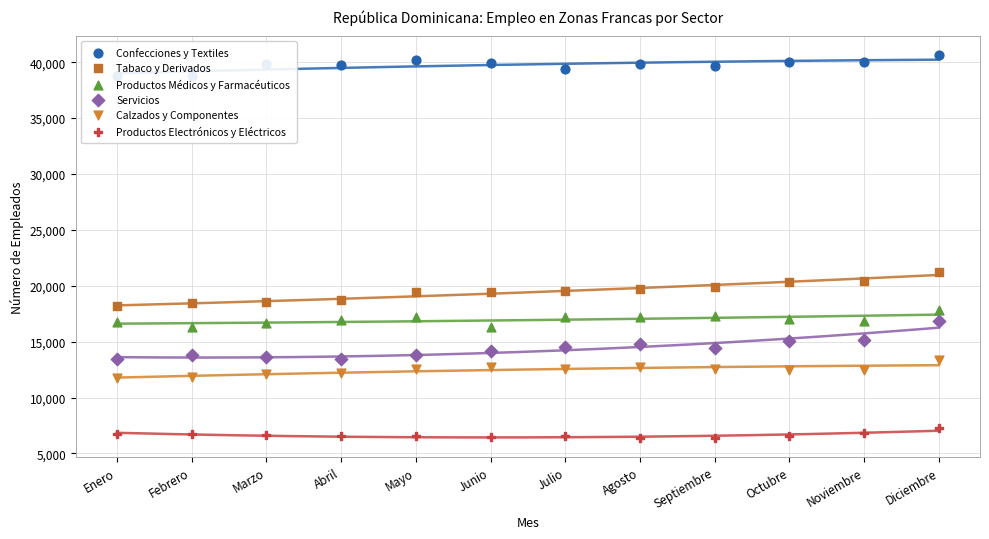

At how many categories does at least one series exceed 20495?

12